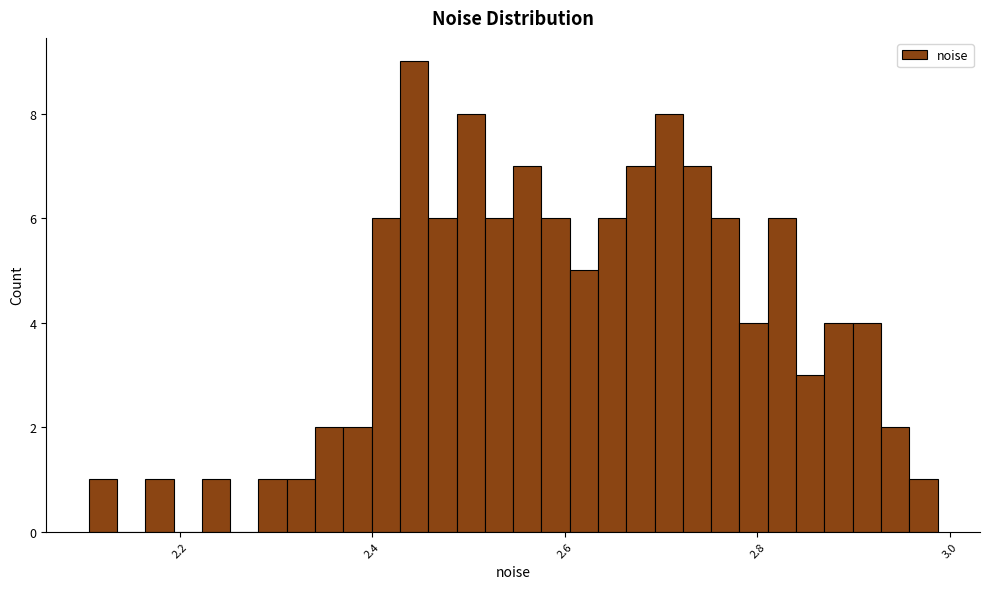

Around what value on the x-axis is the tallest bar? Give the approximate position of its centre, as read against the axis.

2.44